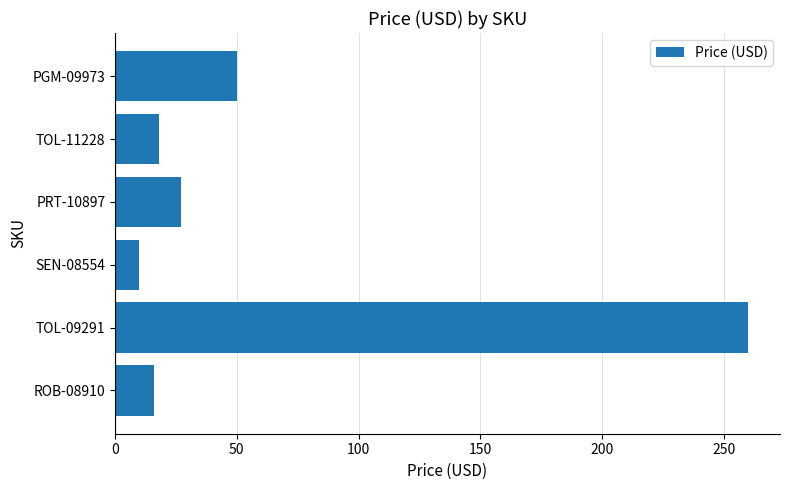

At which category does the chart reach its minimum across all series?

SEN-08554